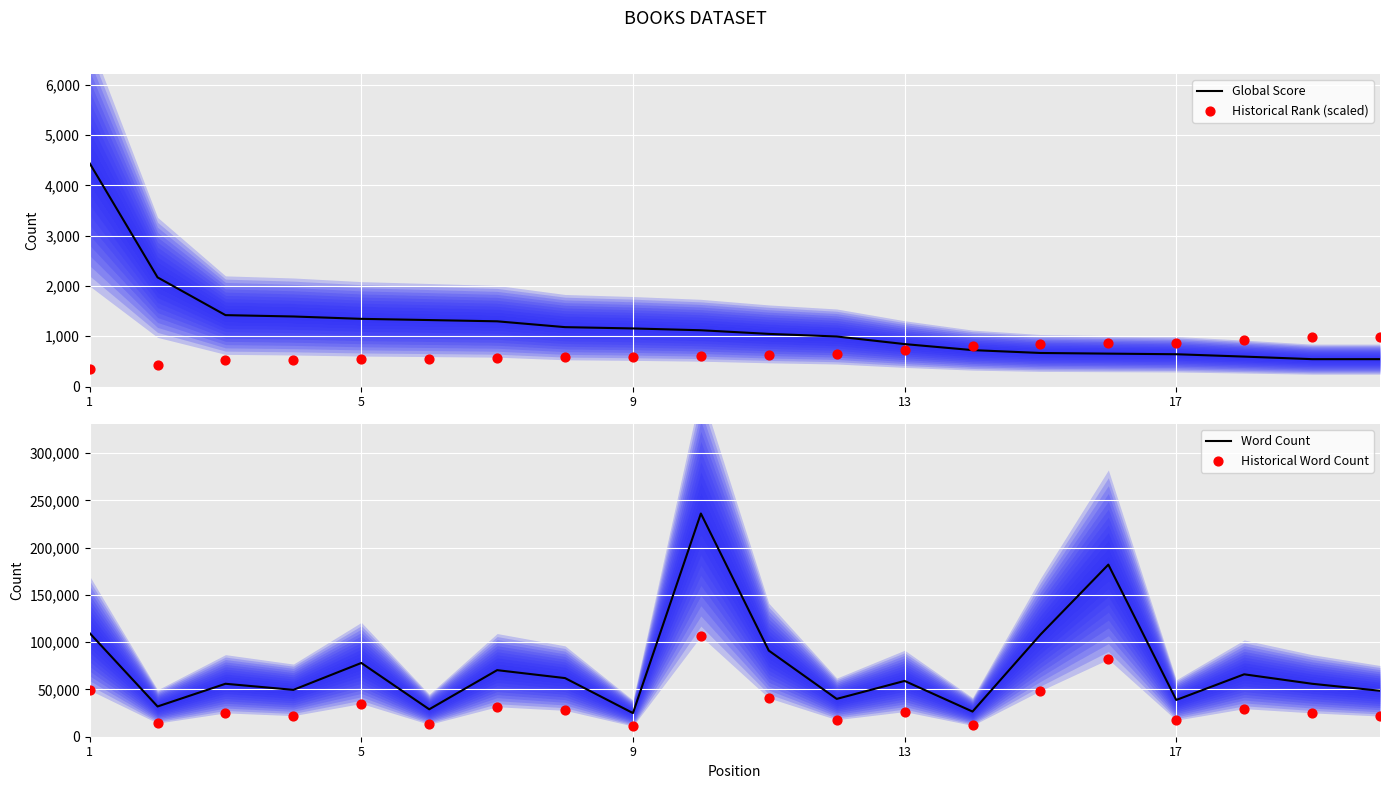

At how many categories does at least one series exceed 28795?

18